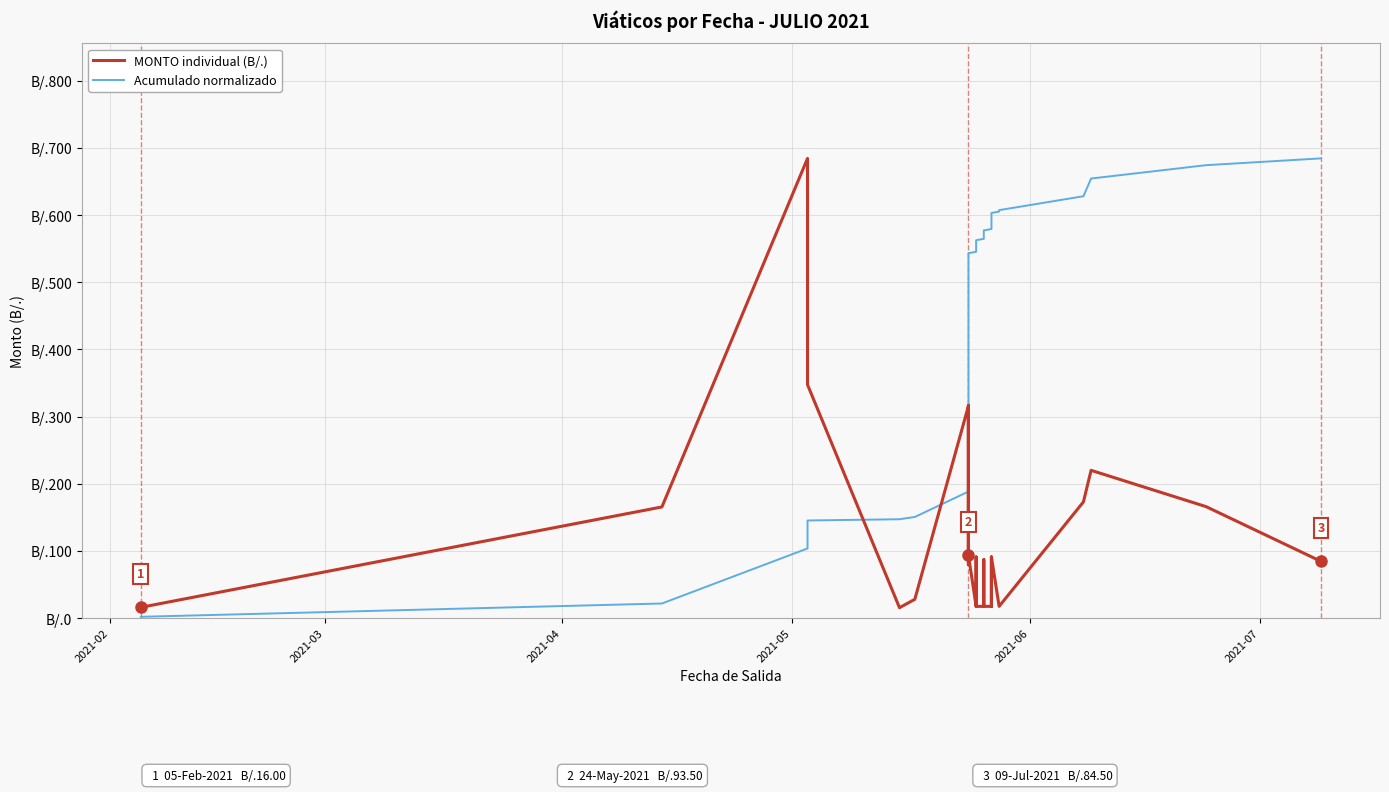

What is the difference between the second highest and minimum values in the MONTO individual (B/.) series?

332.0